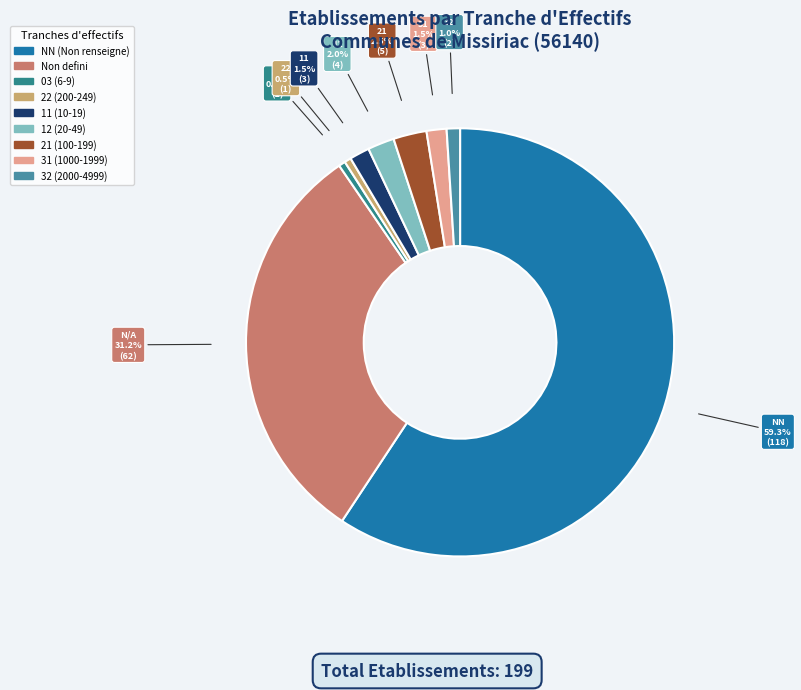

How many segments does this pie chart have?

9